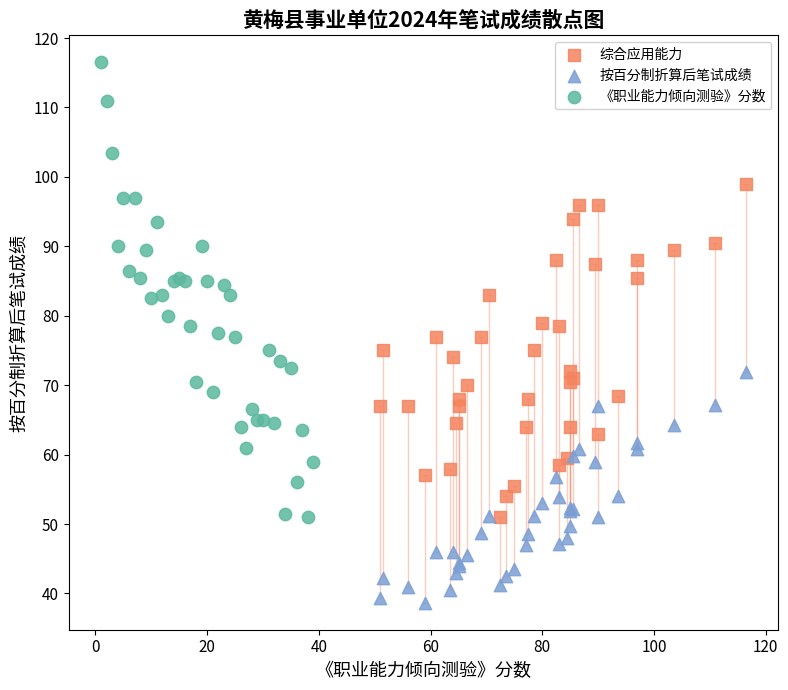

Which series contains the highest Y value?

《职业能力倾向测验》分数